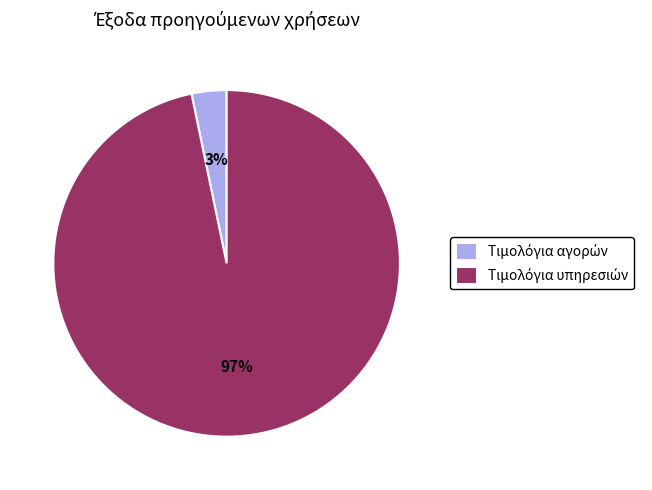

Is there a majority slice in this chart?

Yes